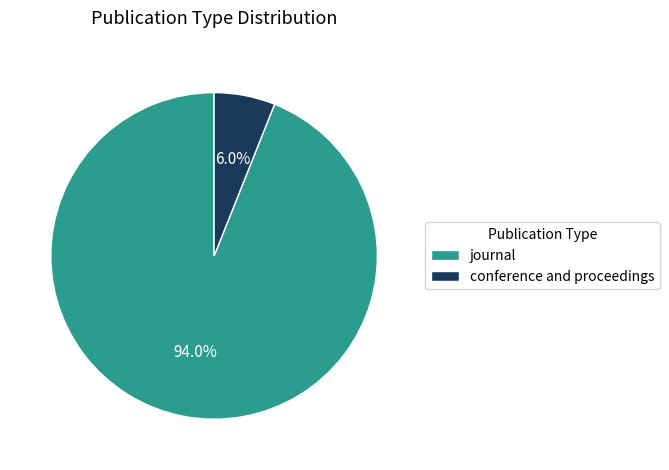

What is the total percentage of conference and proceedings and journal?

100.0%